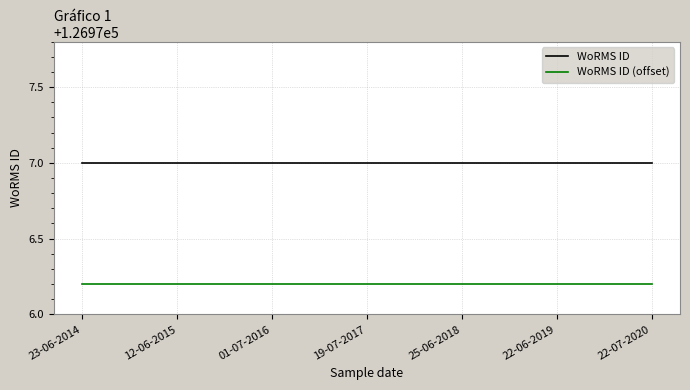

True or false: WoRMS ID (offset) has a value of 74471.0 at 23-06-2014.

False